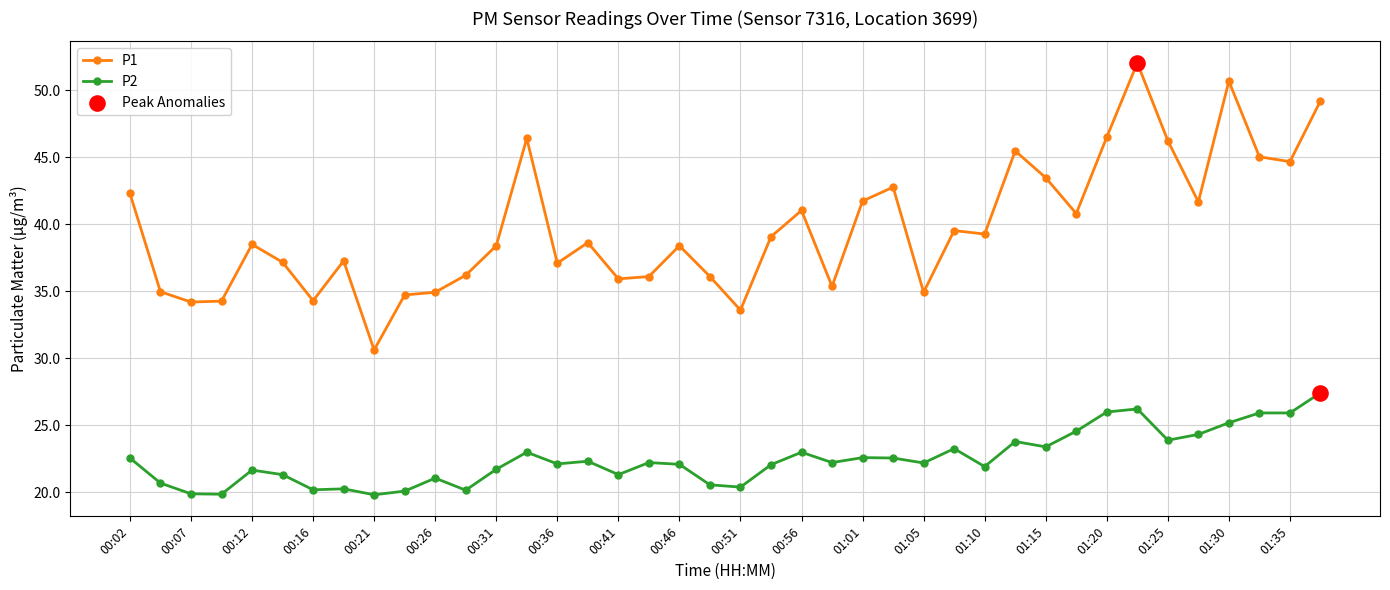

Which series has the largest range (max minus min)?

P1